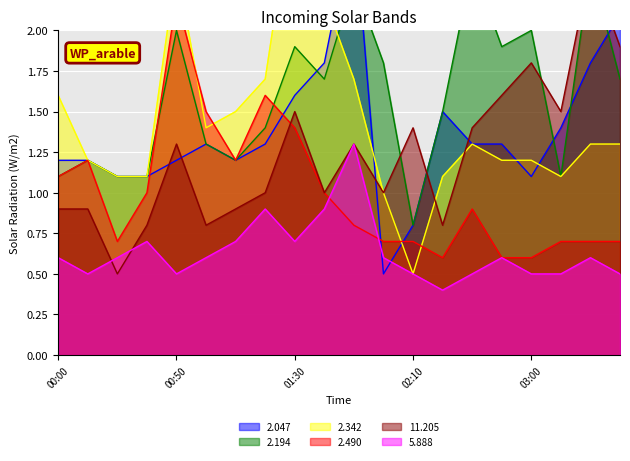

Count the number of categories in the chart.

20